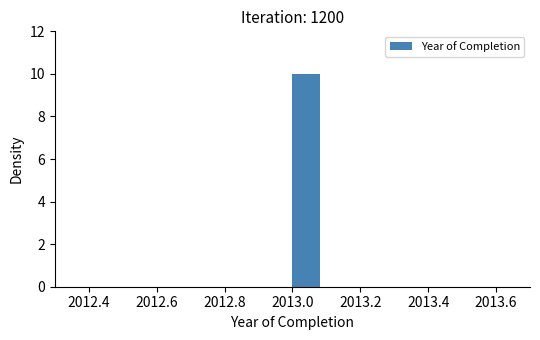

Reading left to right, list every bar in this chart as the range it spans on the x-axis followed by its height. The values are not printed on the chart, so give them approximately, as read against the axis.

2012.5 to 2012.6: 0
2012.6 to 2012.7: 0
2012.7 to 2012.8: 0
2012.8 to 2012.9: 0
2012.9 to 2013.0: 0
2013.0 to 2013.1: 10
2013.1 to 2013.2: 0
2013.2 to 2013.3: 0
2013.3 to 2013.4: 0
2013.4 to 2013.5: 0